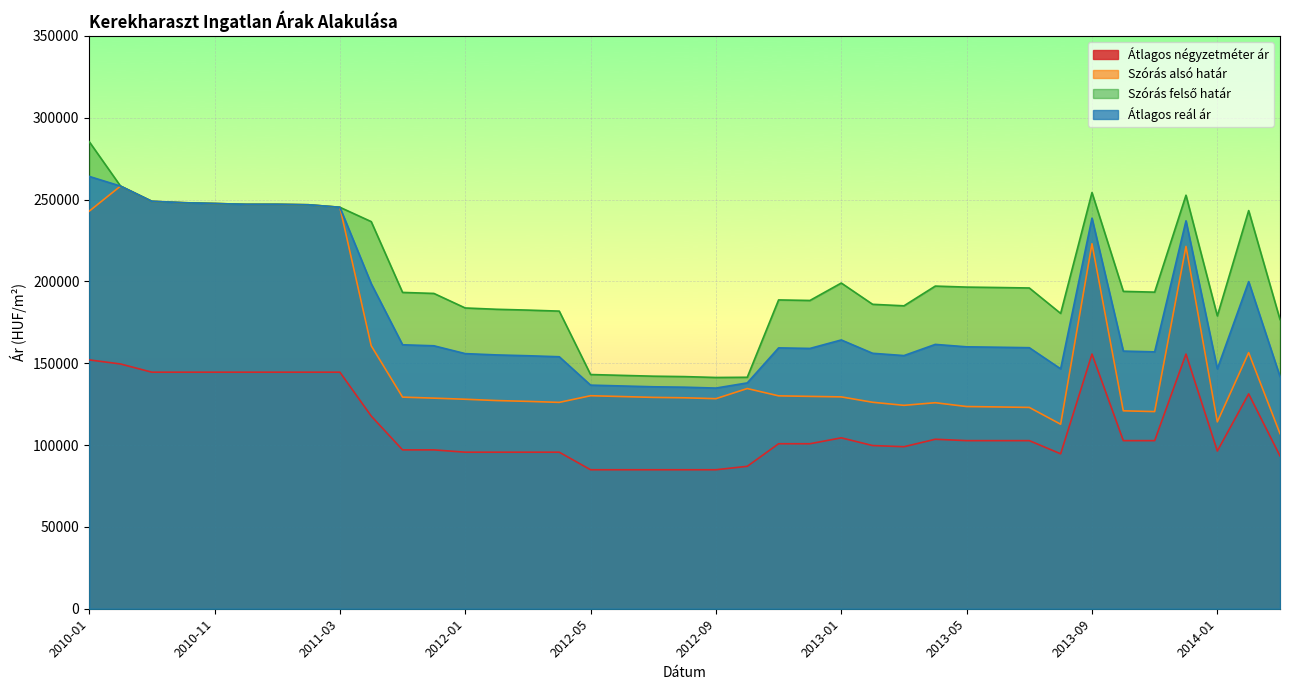

Rank the categories by Szórás felső határ value from highest to lowest.

2010-01, 2010-08, 2013-09, 2013-12, 2010-09, 2010-10, 2010-11, 2010-12, 2011-01, 2011-02, 2011-03, 2014-04, 2011-05, 2013-01, 2013-04, 2013-05, 2013-06, 2013-07, 2013-10, 2013-11, 2011-11, 2011-12, 2012-11, 2012-12, 2013-02, 2013-03, 2012-01, 2012-02, 2012-03, 2012-04, 2013-08, 2014-01, 2014-05, 2012-05, 2012-06, 2012-07, 2012-08, 2012-10, 2012-09